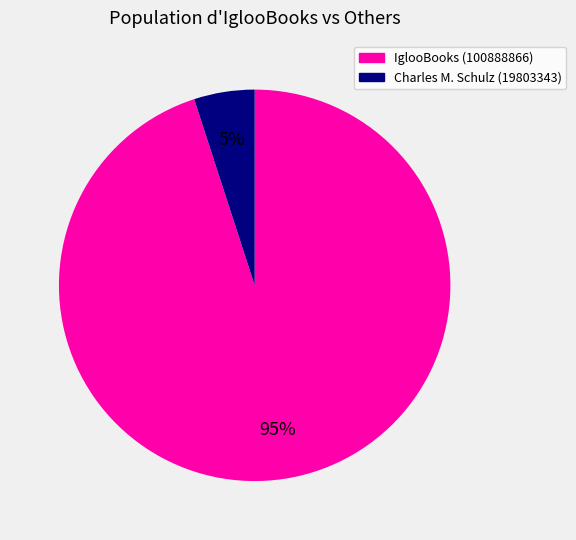

What is the largest slice in the pie chart?

IglooBooks (100888866)